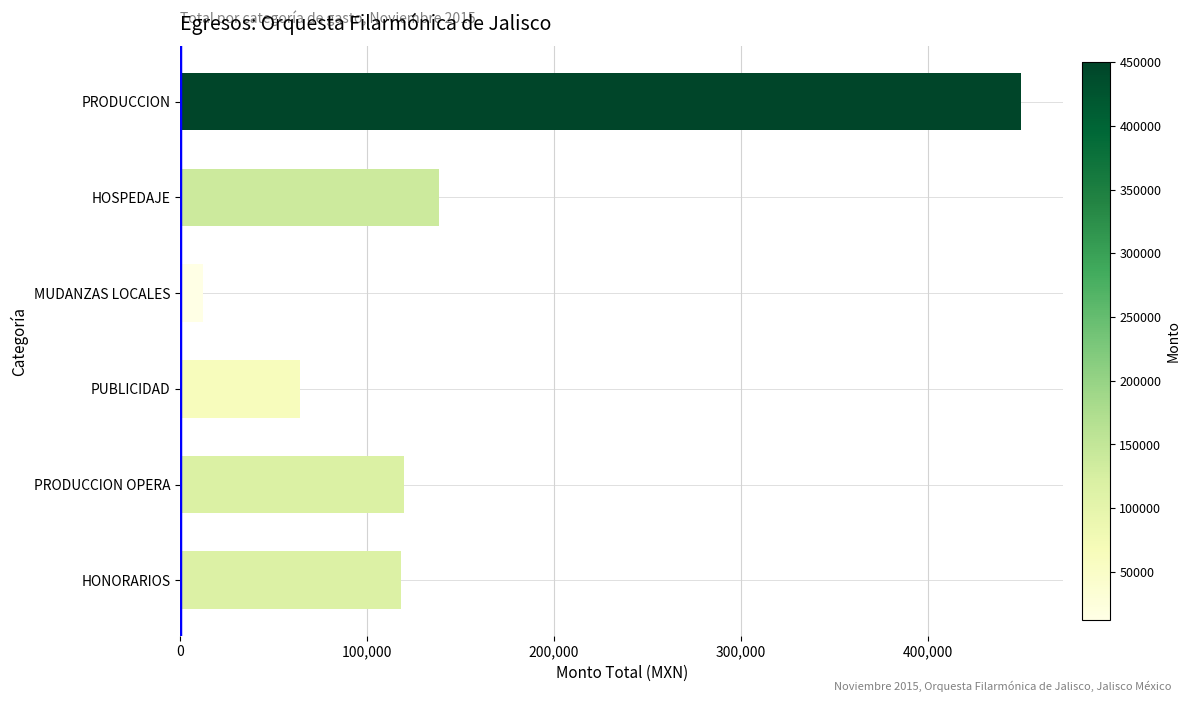

What is the ratio of the value at HONORARIOS to the value at HOSPEDAJE?

0.9